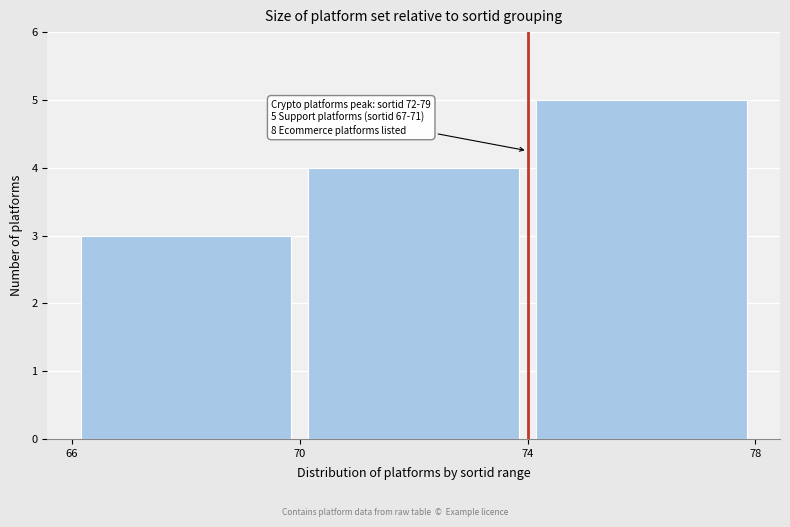

Which range on the x-axis has the tallest bar?

74 to 78